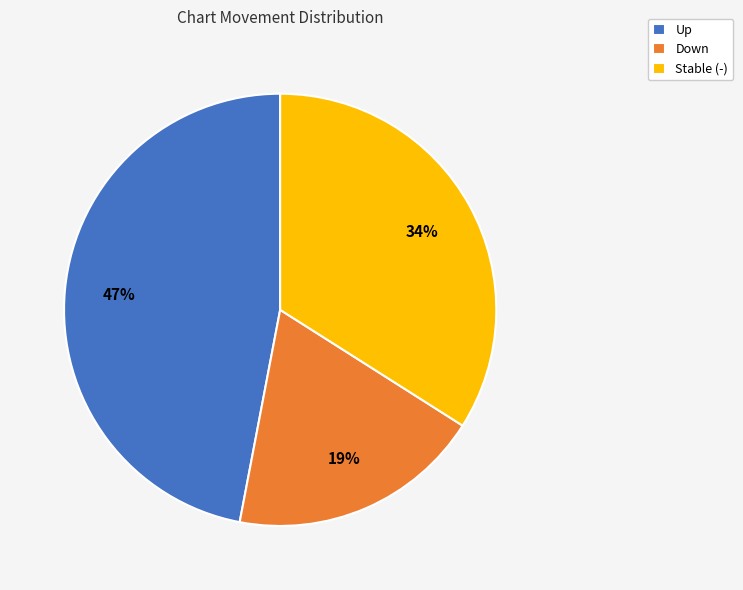

To the nearest percent, what portion does Up represent?

47%